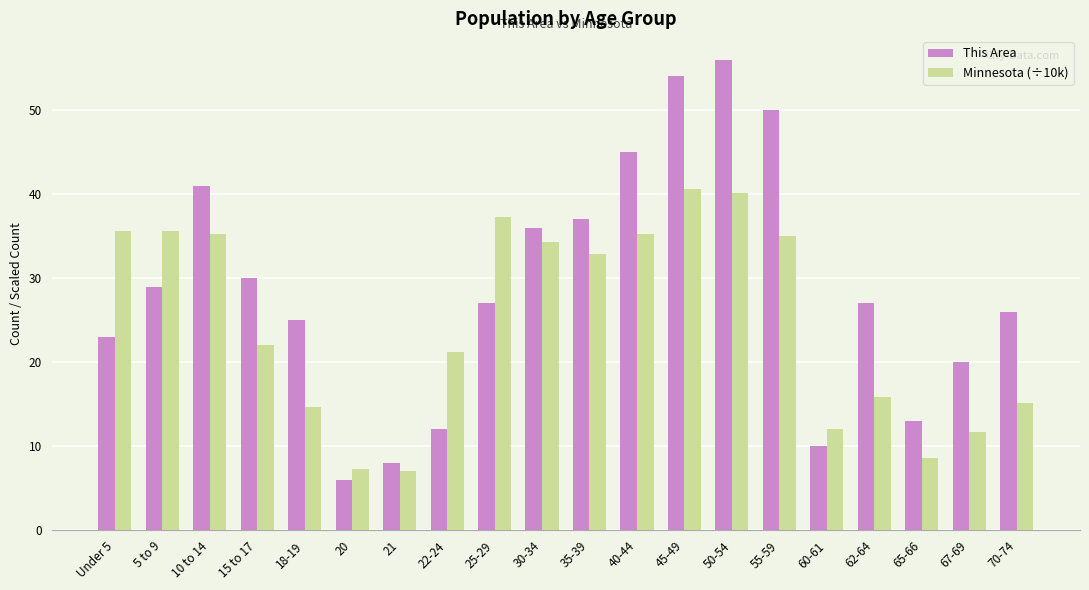

List the series in order of their peak value, lowest first.

Minnesota (÷10k), This Area